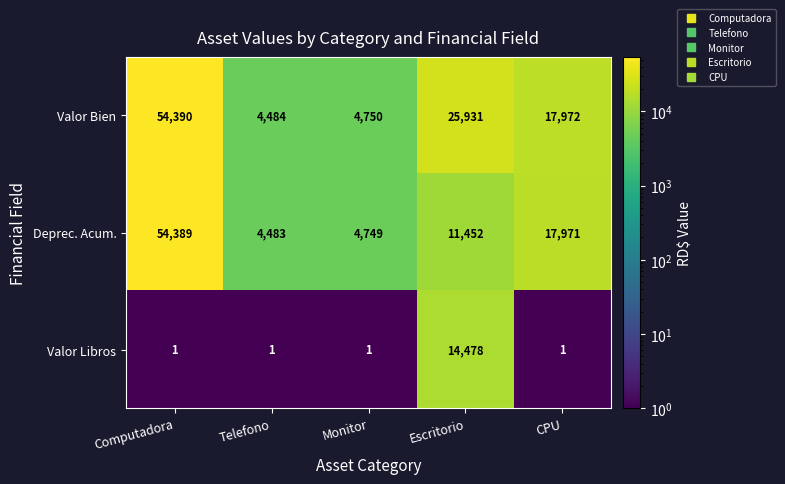

How many distinct data groups are displayed?

3